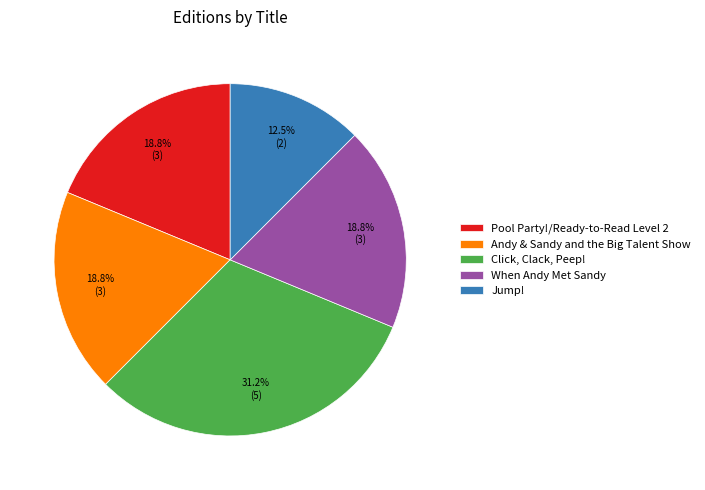

To the nearest percent, what is the average slice percentage?

20%